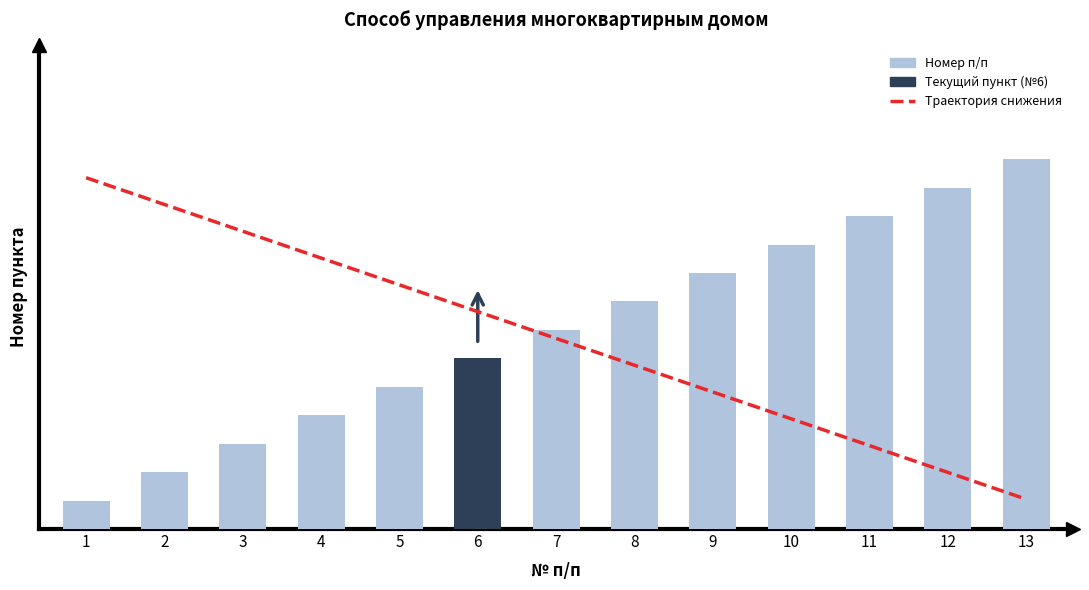

Which has a higher value, 5 or 7?

5